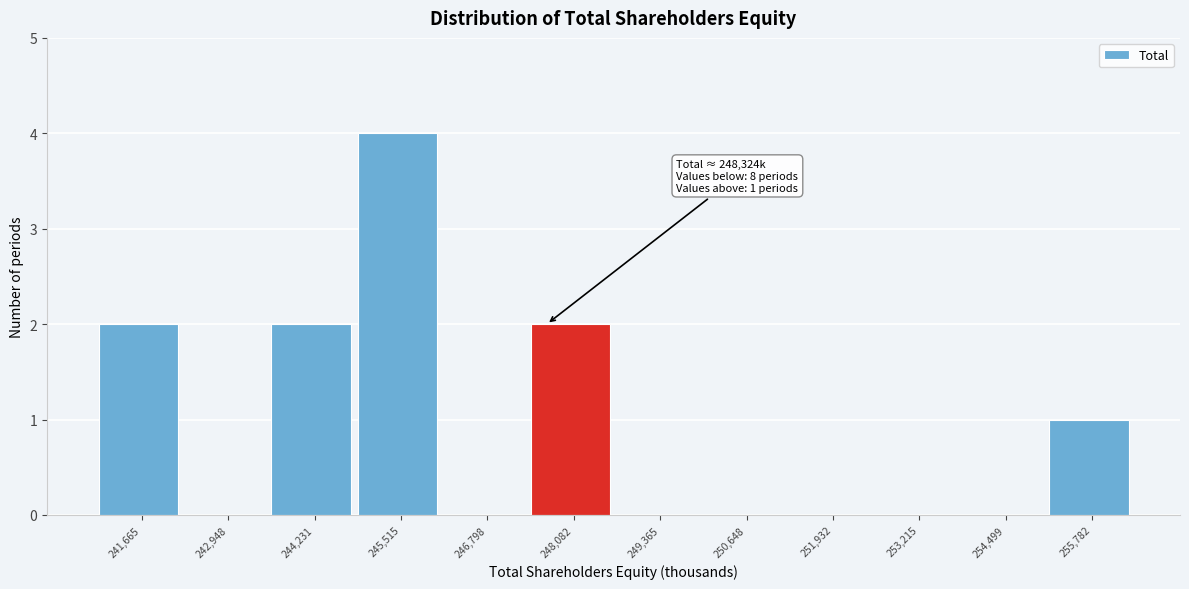

Reading left to right, list all the values displayed in this chart.

241,665=2	242,948=0	244,231=2	245,515=4	246,798=0	248,082=2	249,365=0	250,648=0	251,932=0	253,215=0	254,499=0	255,782=1